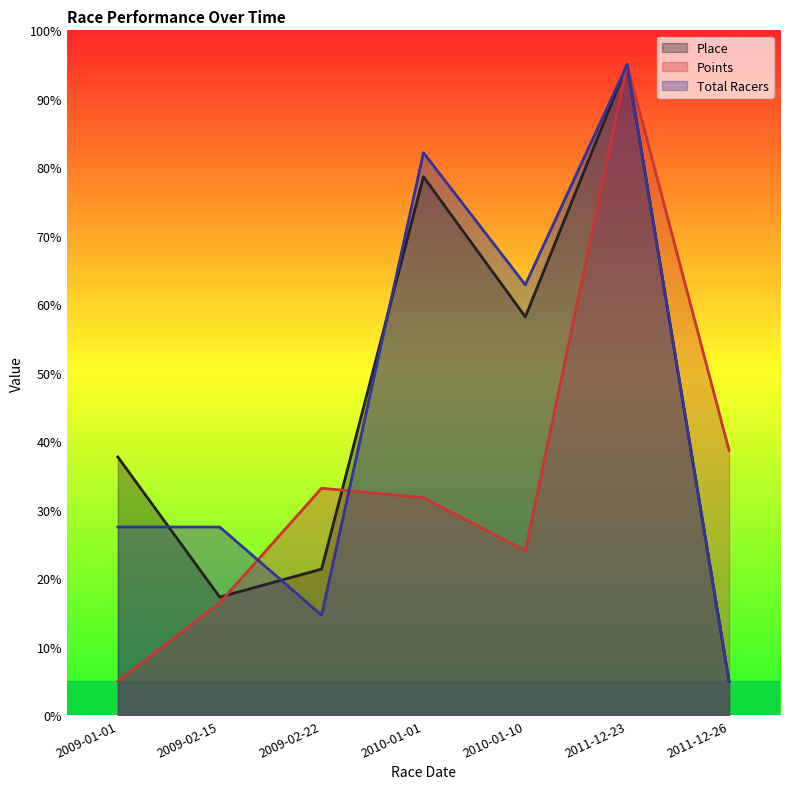

Which has a higher value, 2011-12-26 or 2011-12-23?

2011-12-23